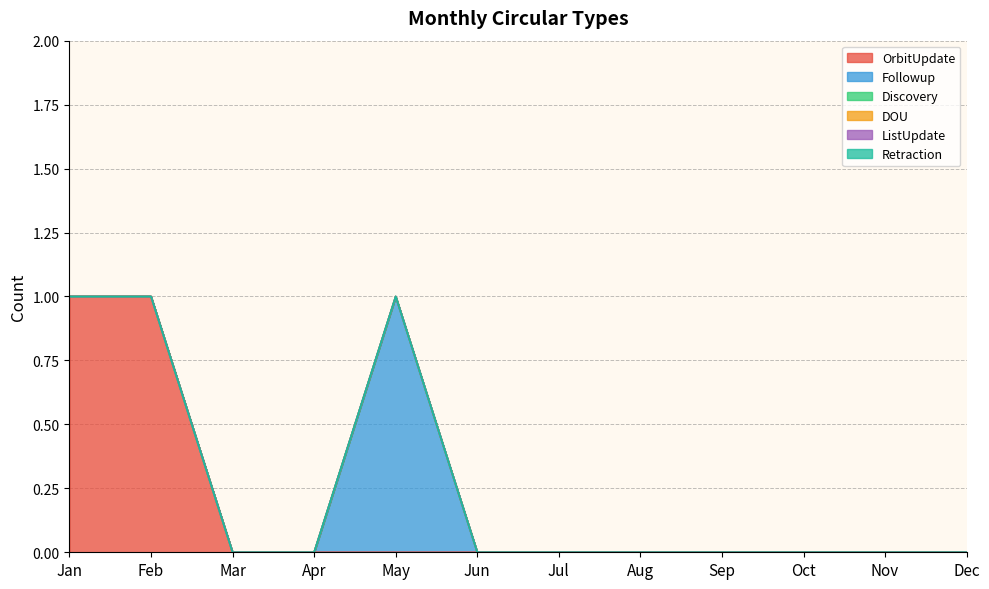

Which has a higher value, Feb or Mar?

Feb